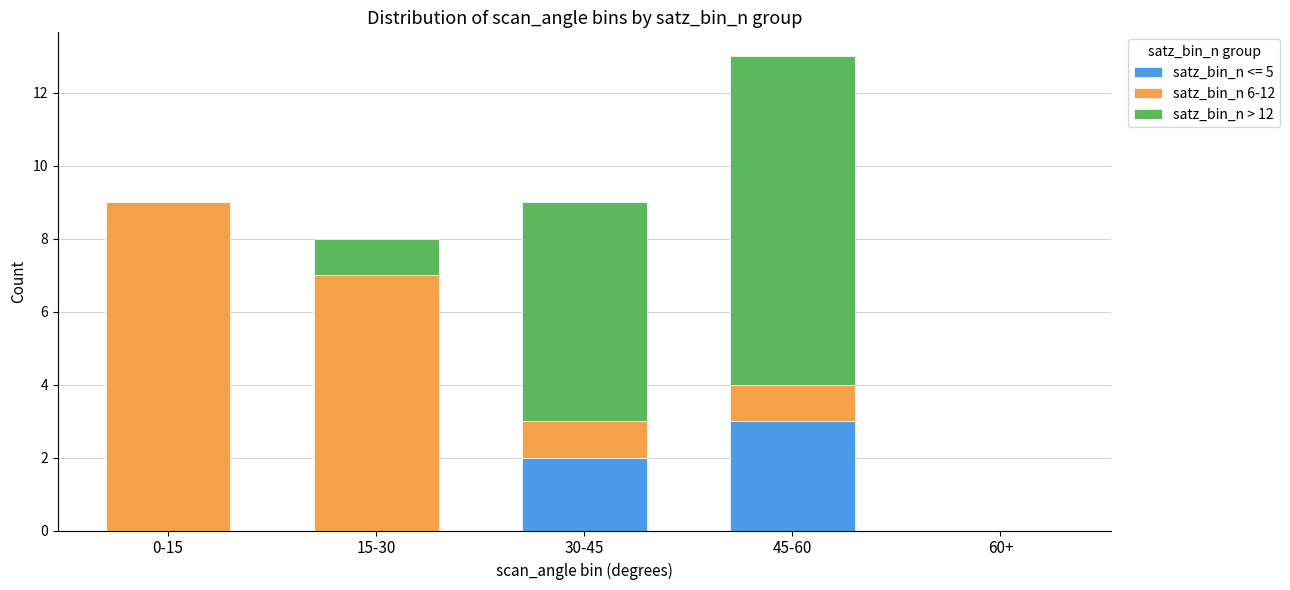

What is the total value across all series at 30-45?

9